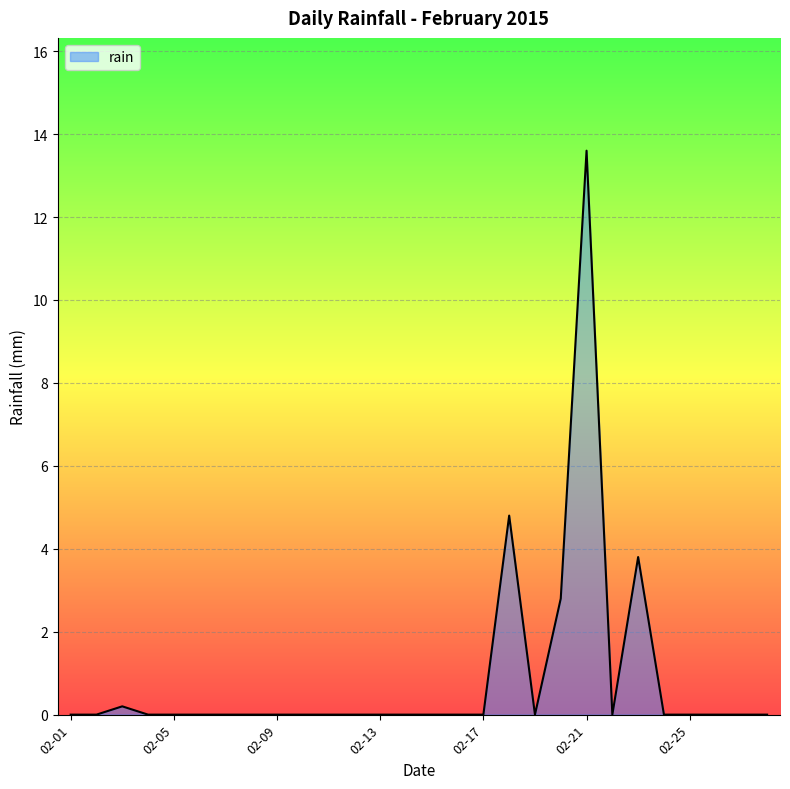

How many distinct data groups are displayed?

1